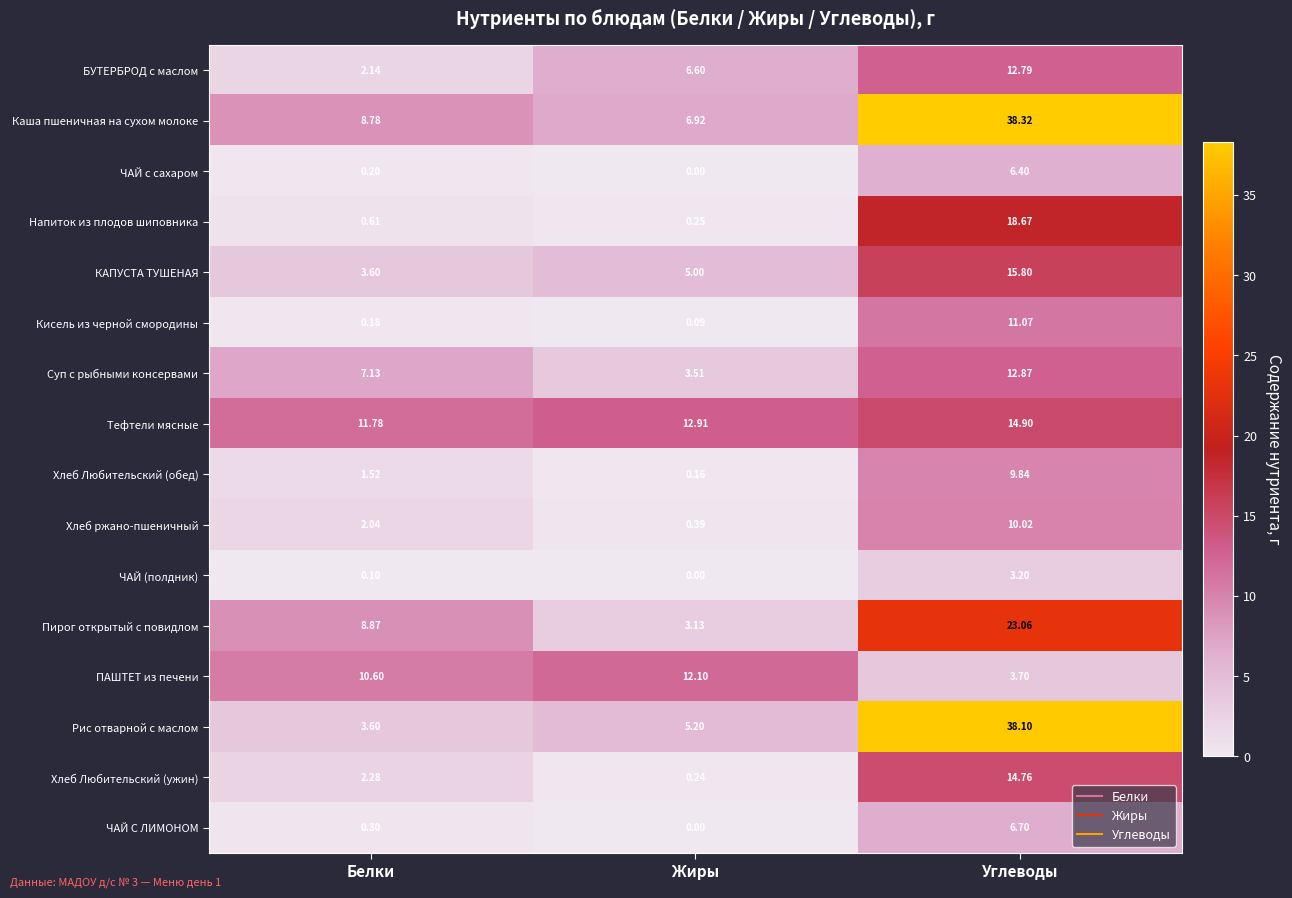

List the series in order of their peak value, lowest first.

ЧАЙ (полдник), ЧАЙ с сахаром, ЧАЙ С ЛИМОНОМ, Хлеб Любительский (обед), Хлеб ржано-пшеничный, Кисель из черной смородины, ПАШТЕТ из печени, БУТЕРБРОД с маслом, Суп с рыбными консервами, Хлеб Любительский (ужин), Тефтели мясные, КАПУСТА ТУШЕНАЯ, Напиток из плодов шиповника, Пирог открытый с повидлом, Рис отварной с маслом, Каша пшеничная на сухом молоке